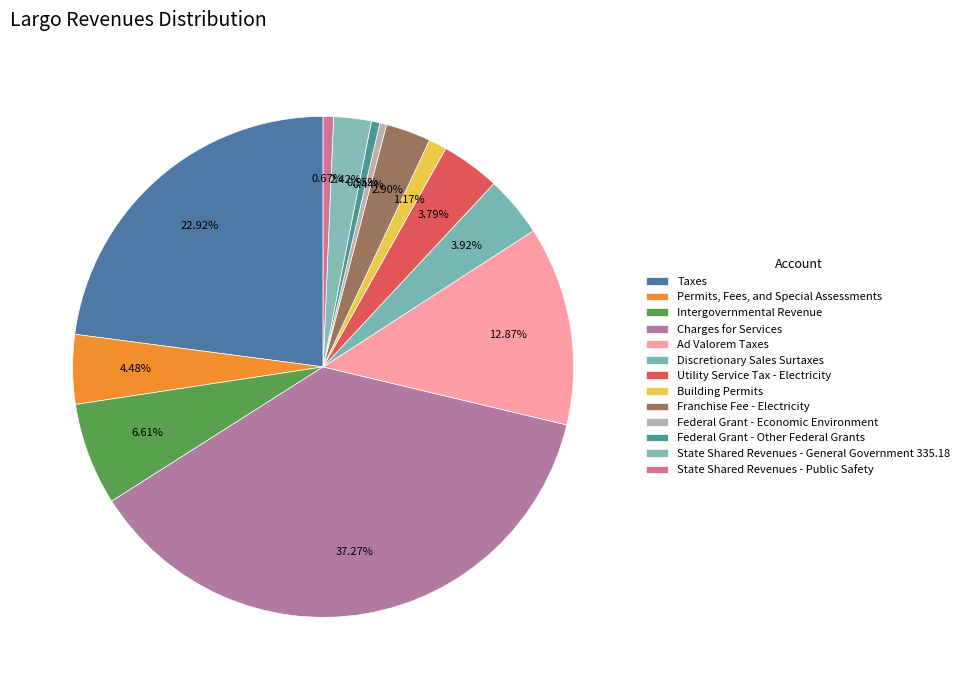

What percentage is the Federal Grant - Other Federal Grants slice, to the nearest percent?

1%